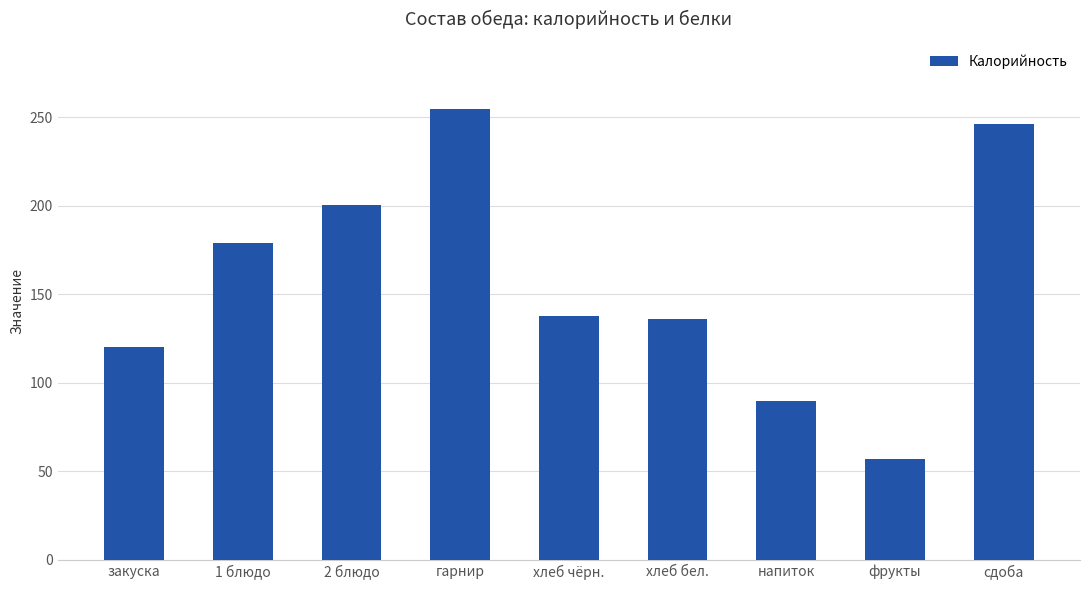

At which category does the chart reach its peak across all series?

гарнир